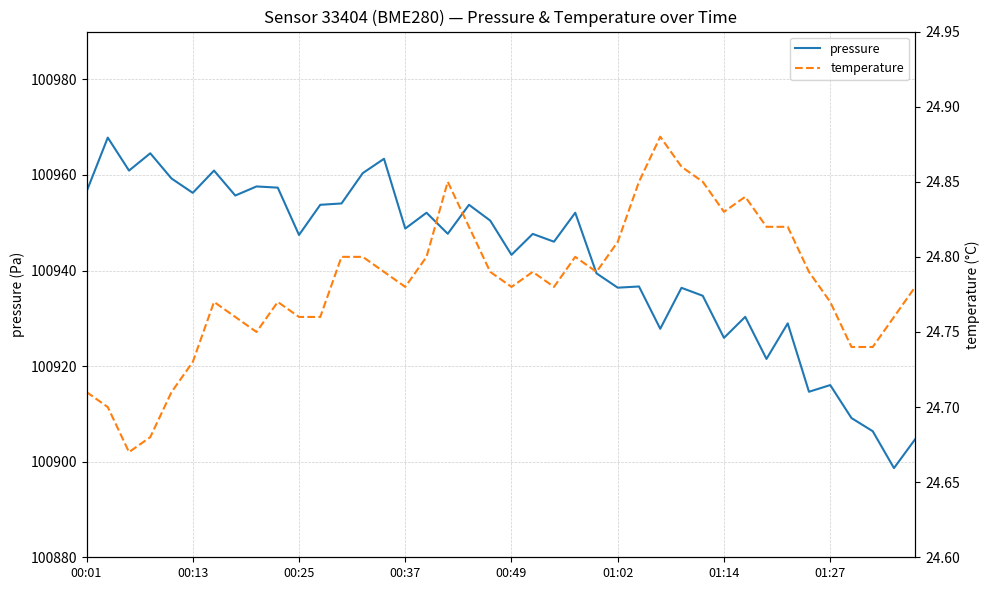

What is the spread (max minus min) of values at 00:13?

100943.1